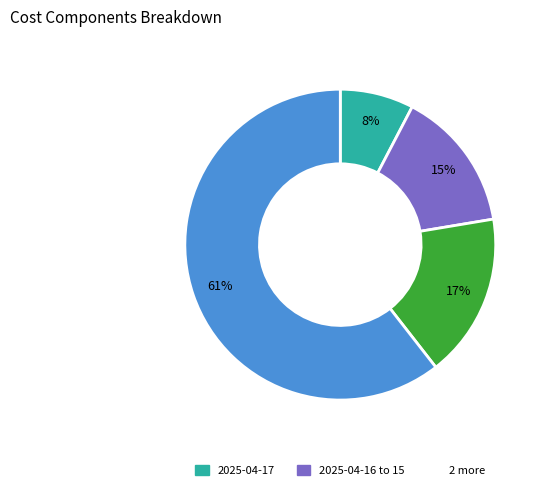

Does any single category account for the majority?

Yes